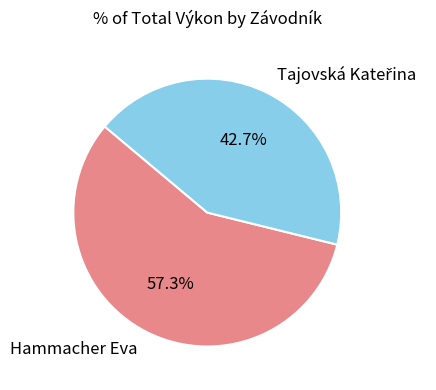

Which slice is the largest?

Hammacher Eva